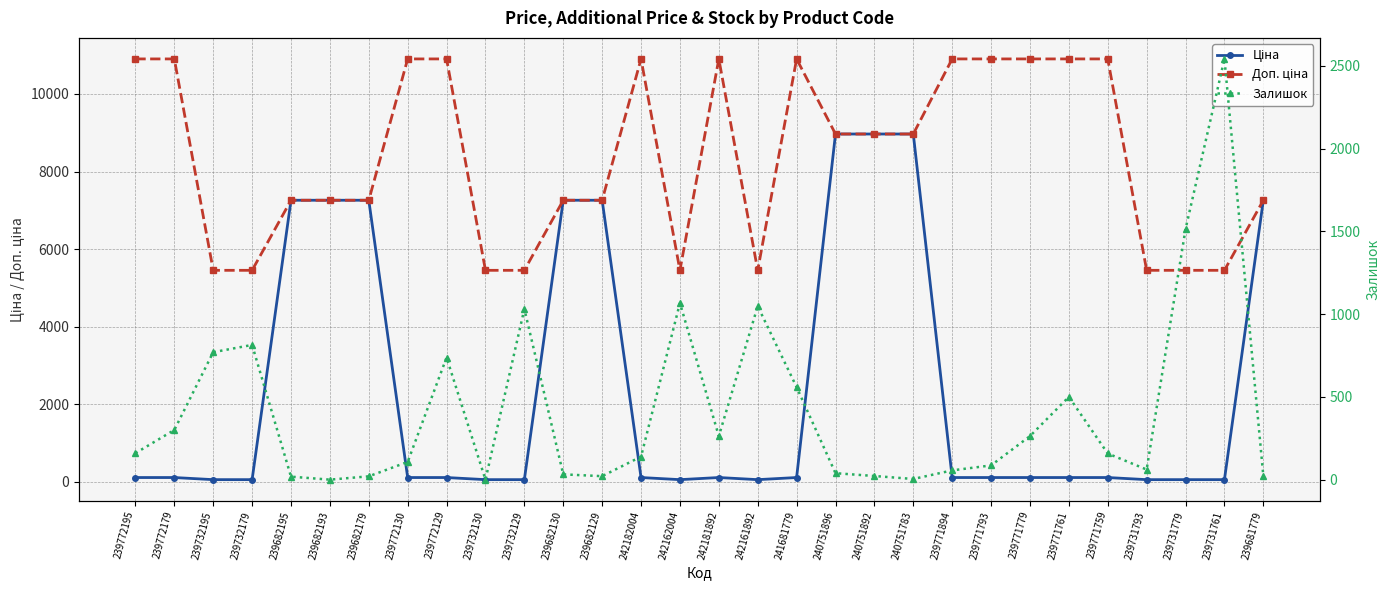

What are all the series names shown in the legend?

Ціна, Доп. ціна, Залишок